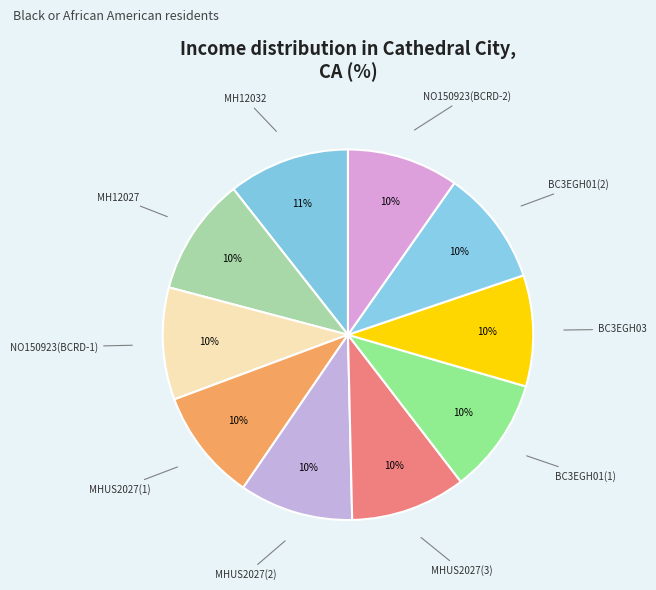

Which category has the smallest portion of the pie?

BC3EGH03